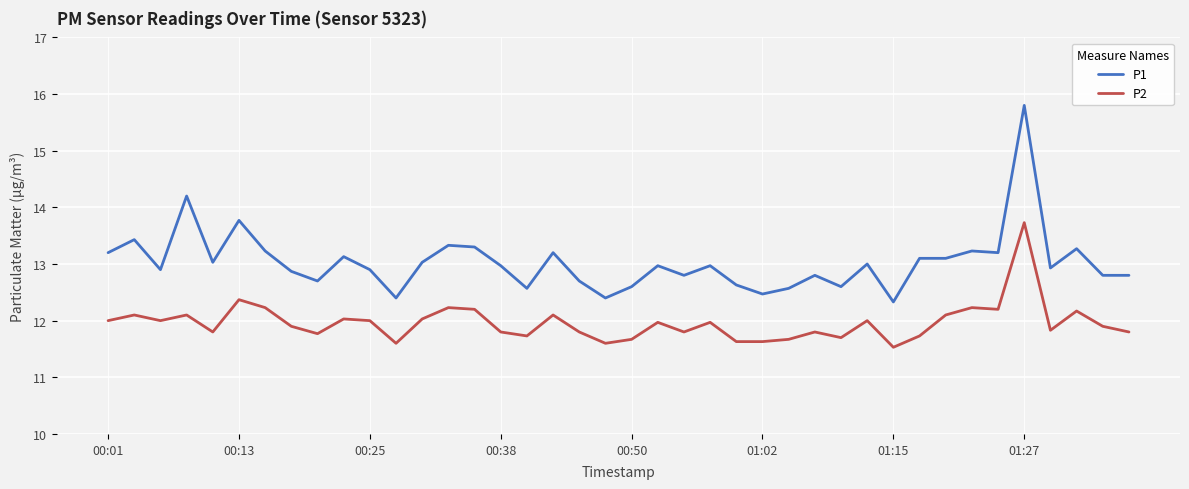

True or false: P2 and P1 intersect in this chart.

False